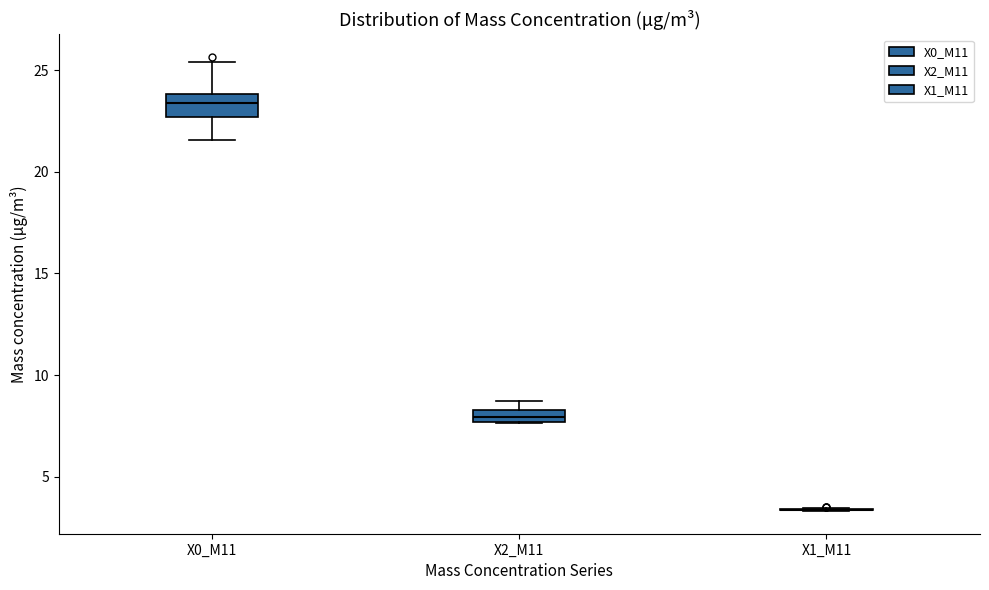

Comparing the boxes themselves (not the whiskers), which one is the tallest?

X0_M11